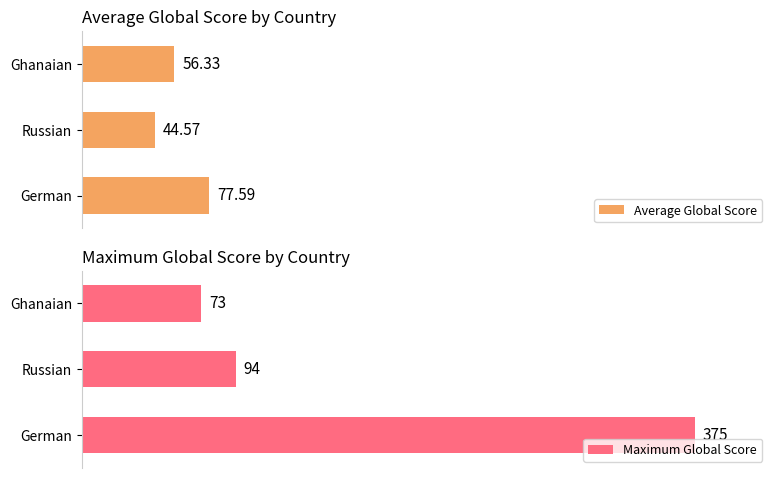

Does the chart contain any negative values?

No